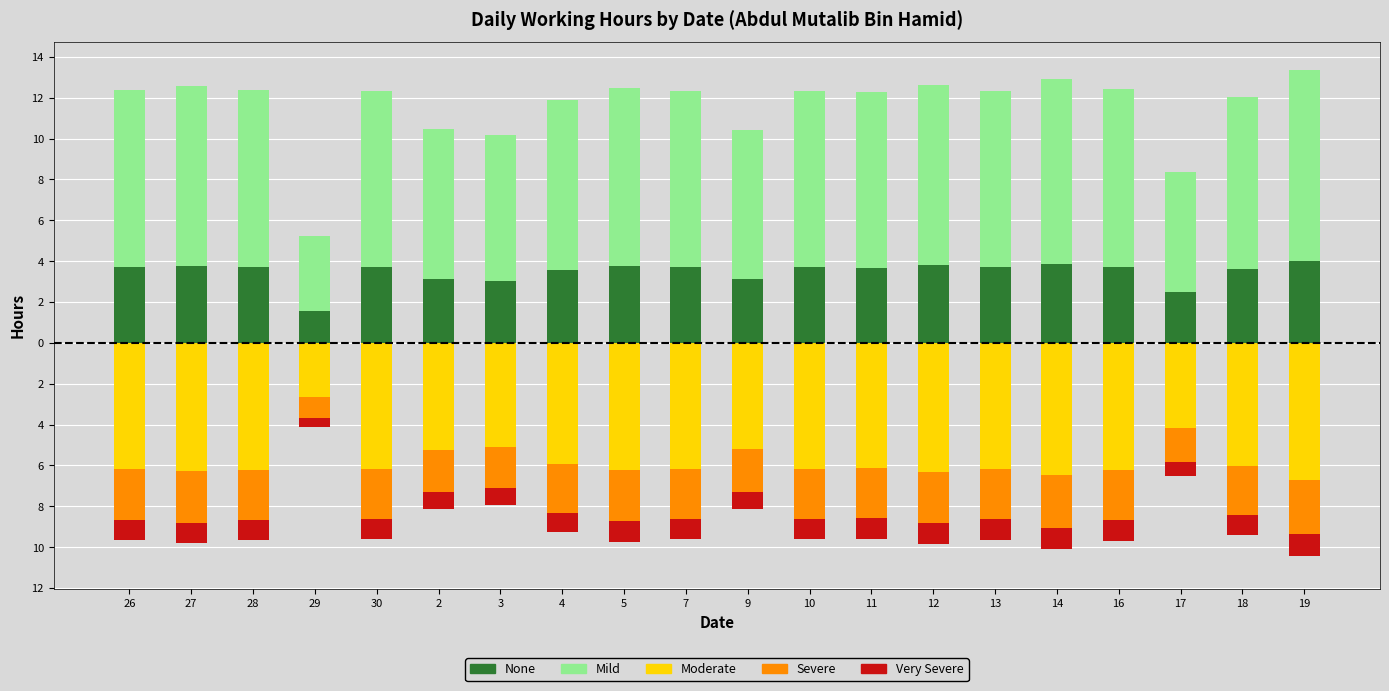

What is the average value of the Moderate series?

-5.8